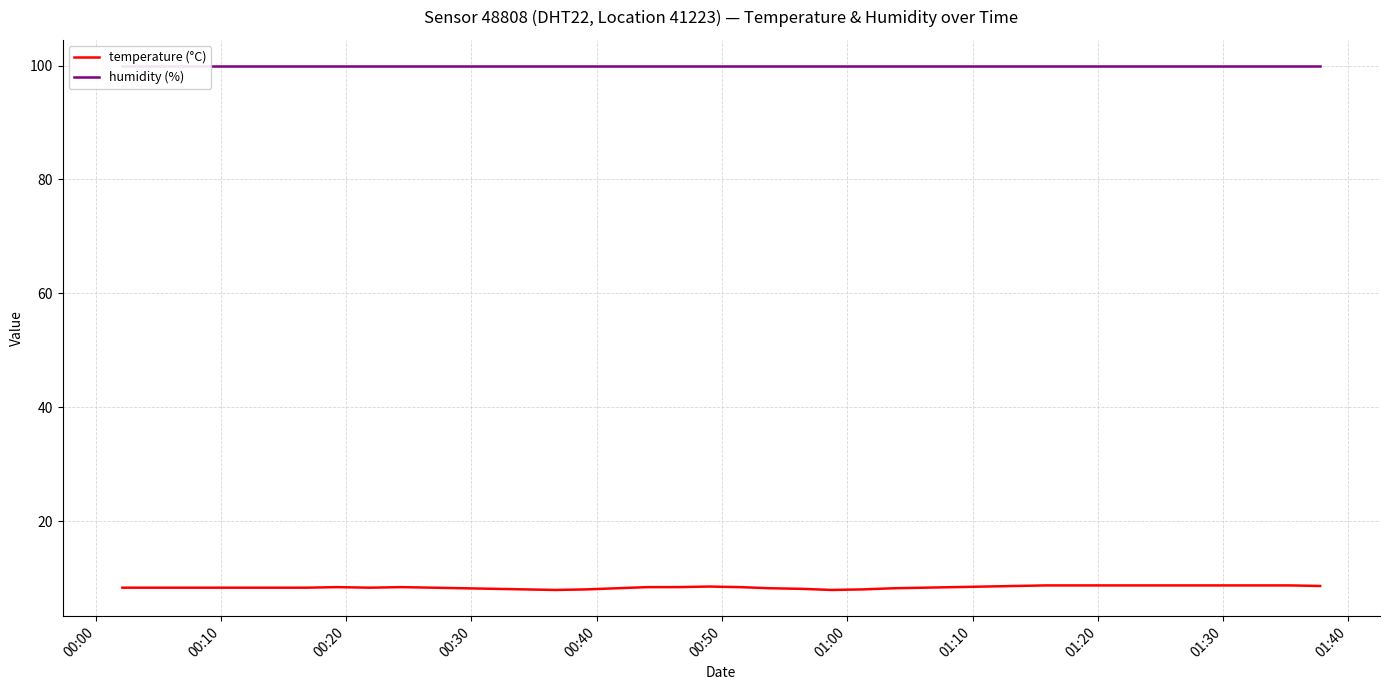

True or false: humidity (%) and temperature (°C) intersect in this chart.

False